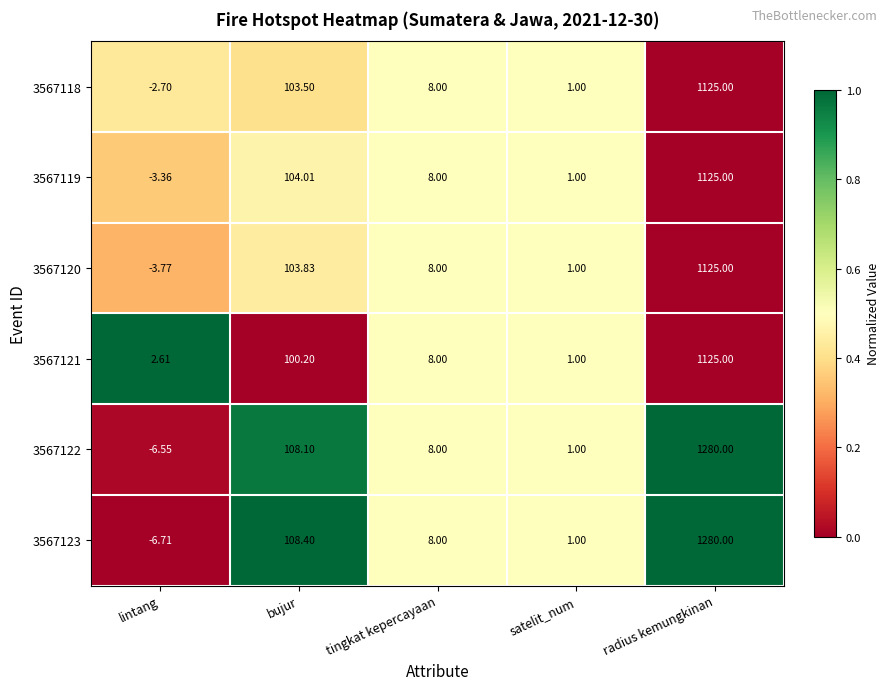

At which category is the sum across all series the highest?

radius kemungkinan